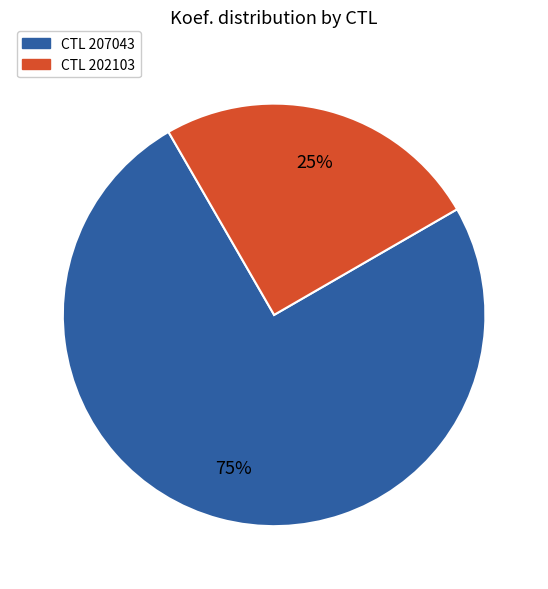

Is there any slice that represents more than half of the pie?

Yes